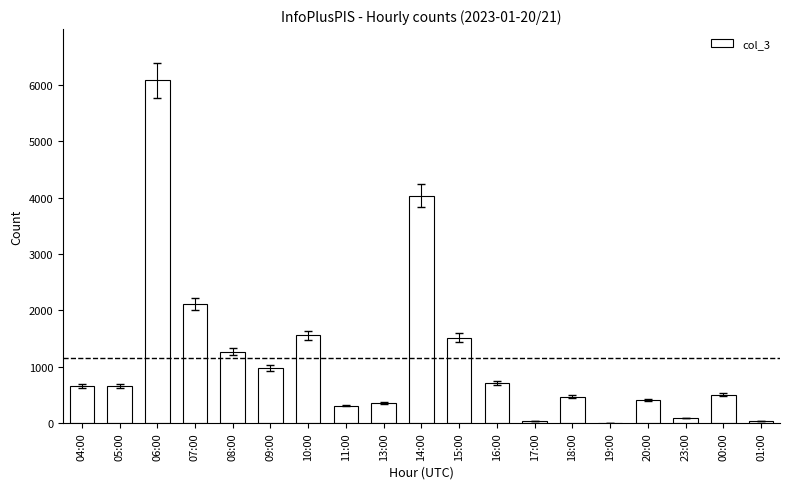

Which category has the highest value across all series?

06:00